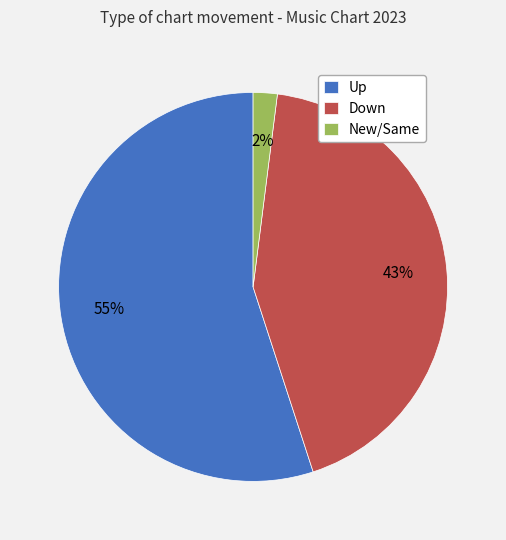

Is it true that Down is 51% of the pie?

False